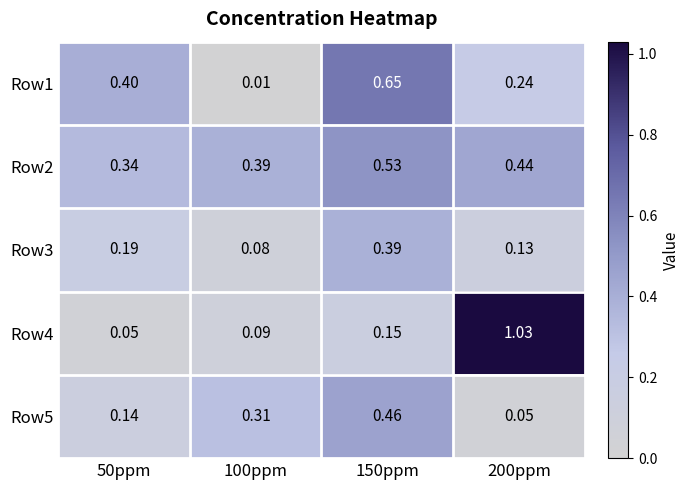

How many series are shown in this chart?

5